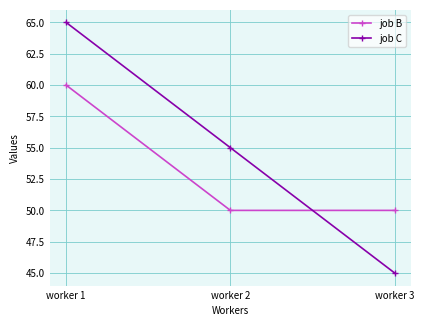

Which series has the largest range (max minus min)?

job C